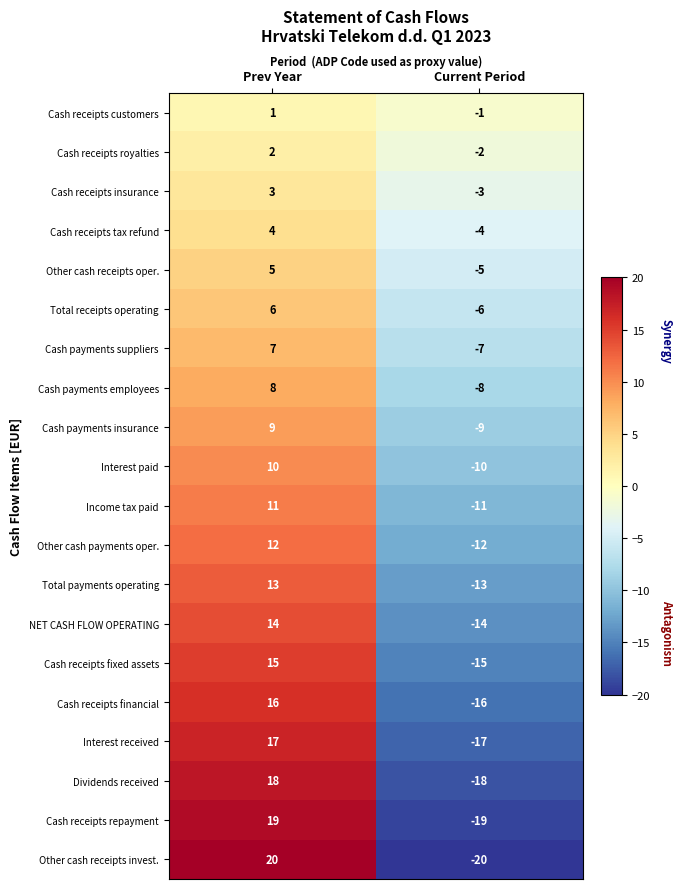

The value of Cash payments employees at Prev Year is 8. True or false?

True